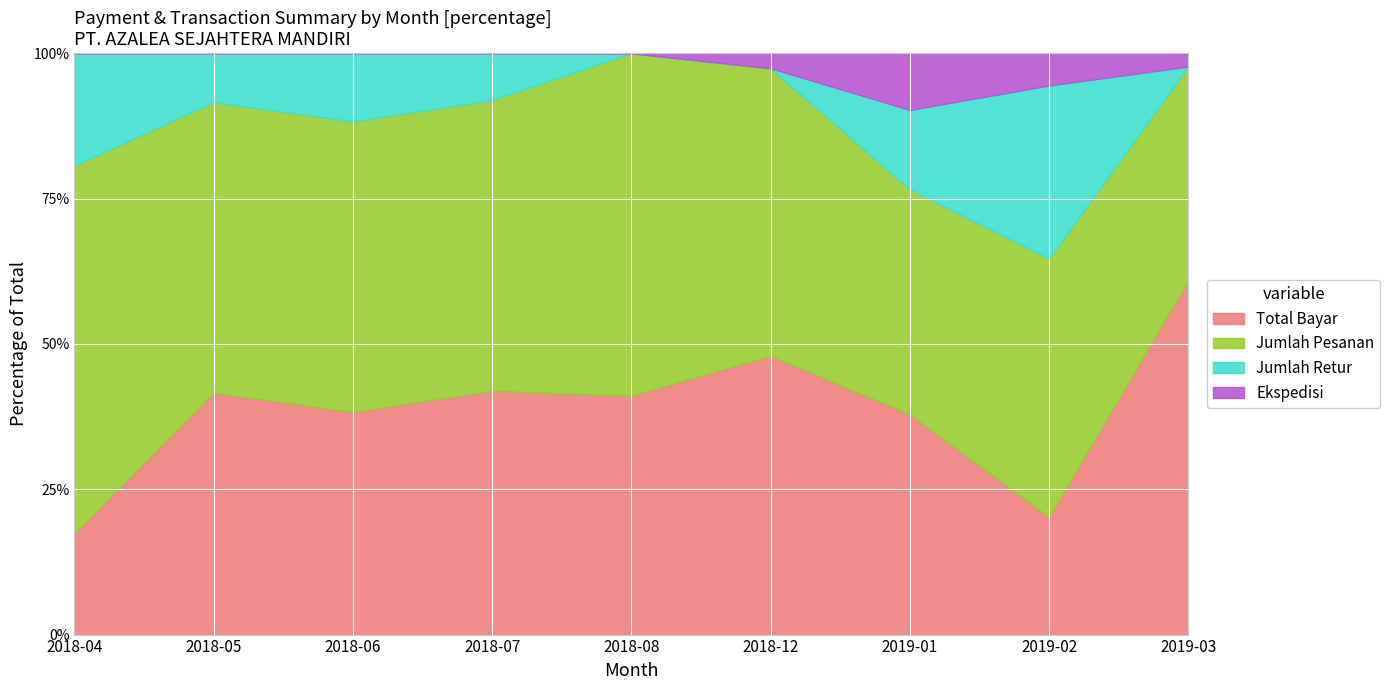

Is it true that Jumlah Retur equals 1154650 at 2018-06?

True